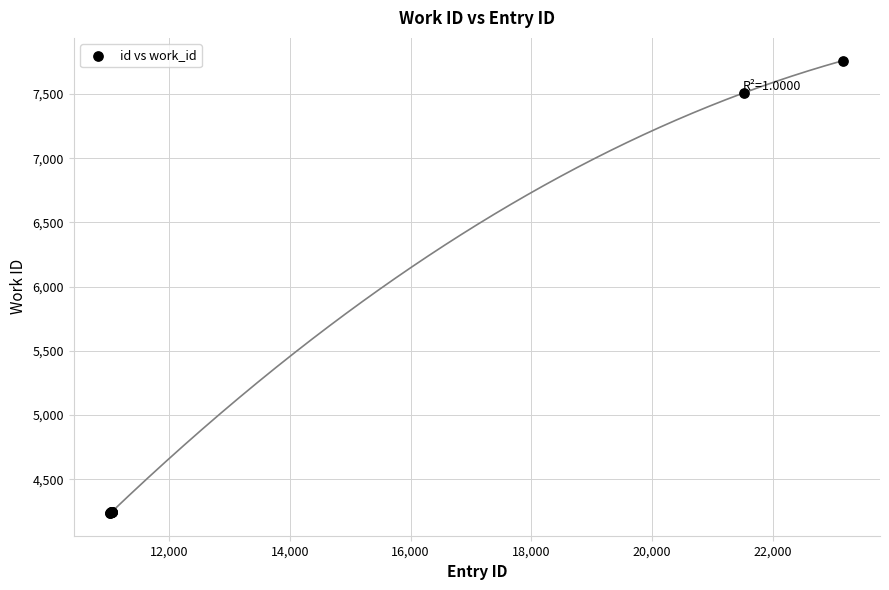

What Y value in the scatter plot is closest to 5999?

7511